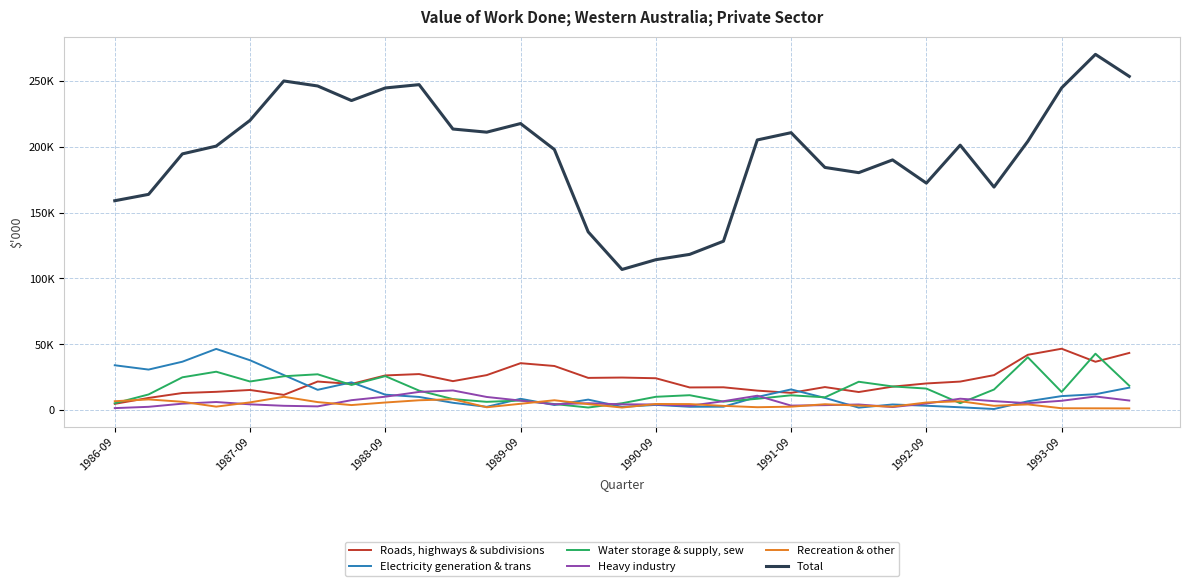

What is the sum of all Recreation & other values?

144473